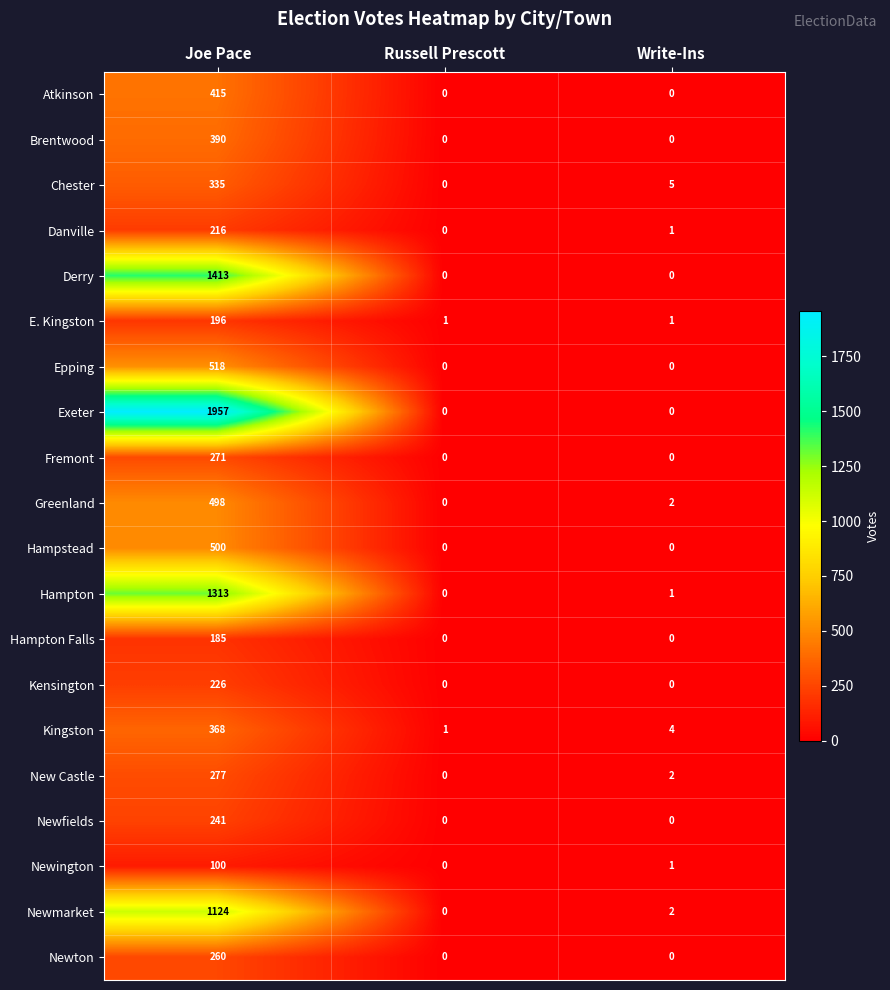

What is the approximate value of Hampton at Joe Pace?

1313